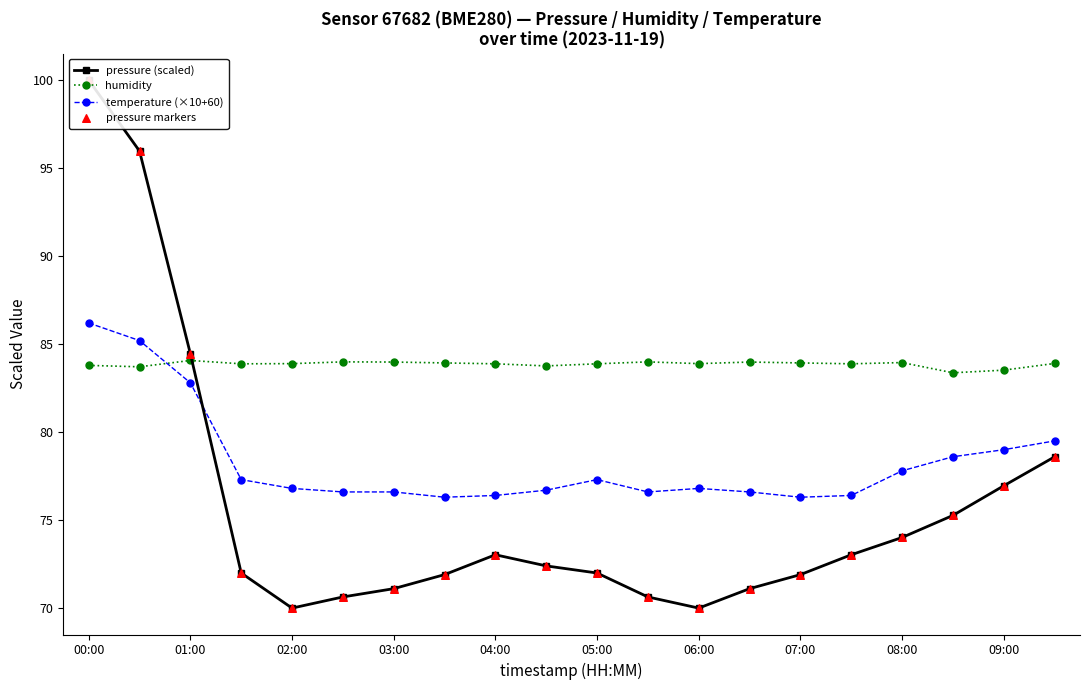

Which series reaches the minimum Y coordinate?

pressure (scaled)